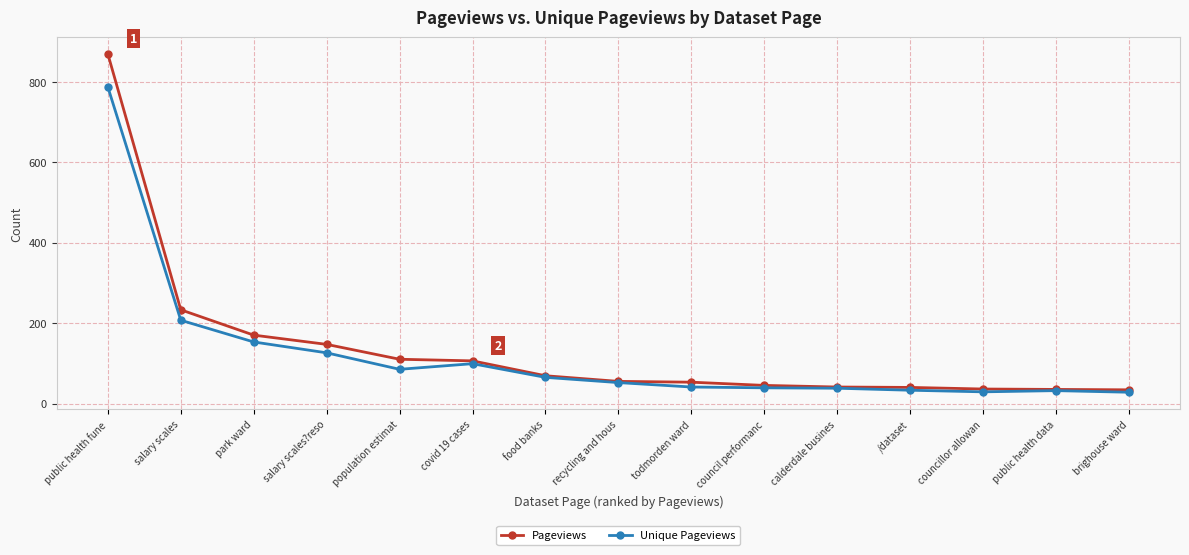

What is the difference between the highest and lowest values at population estimat?

25